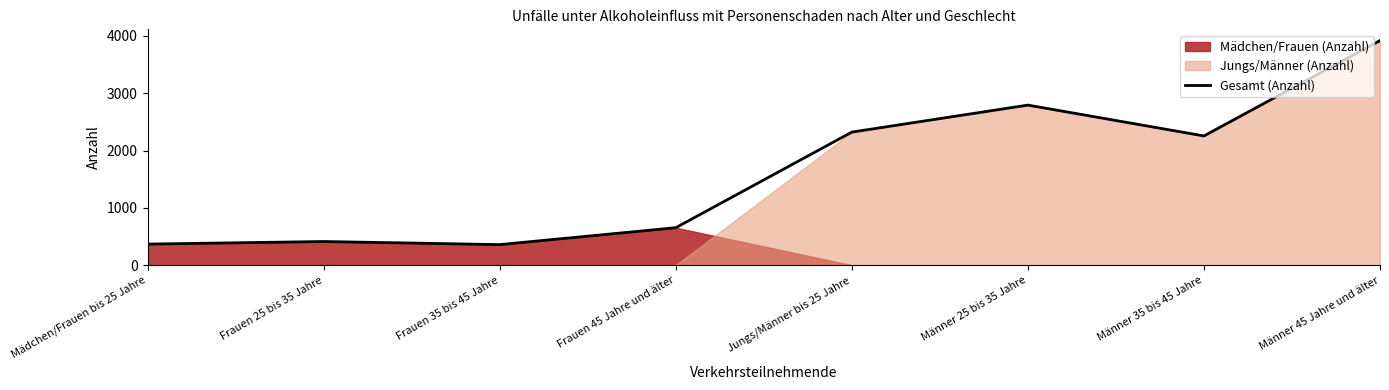

What is the ratio of the value at Mädchen/Frauen bis 25 Jahre to the value at Jungs/Männer bis 25 Jahre?

0.2